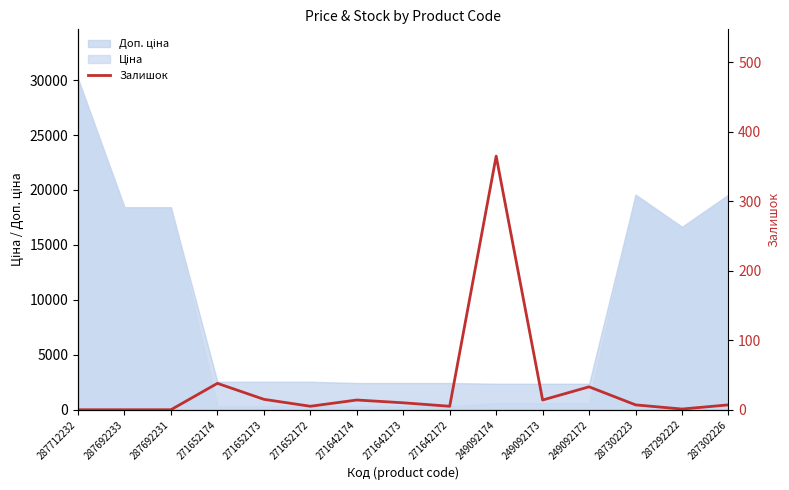

Where does the data first go above 7?

271652174